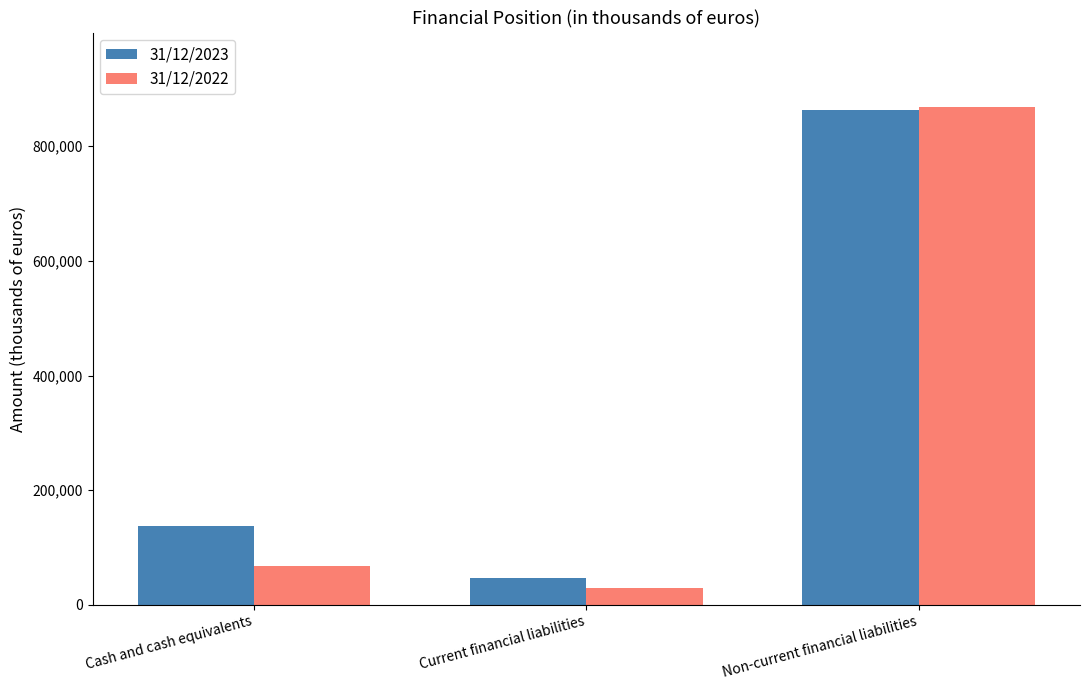

The value of 31/12/2023 at Cash and cash equivalents is 34833. True or false?

False